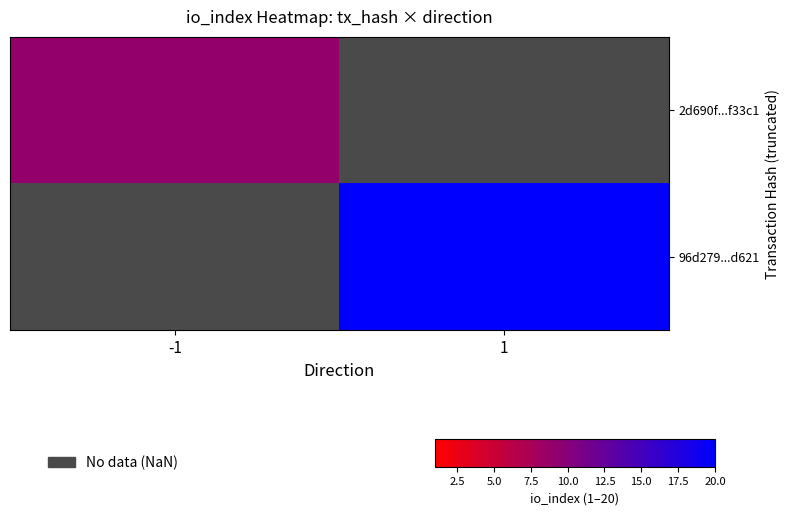

Which label corresponds to the smallest value in the chart?

-1